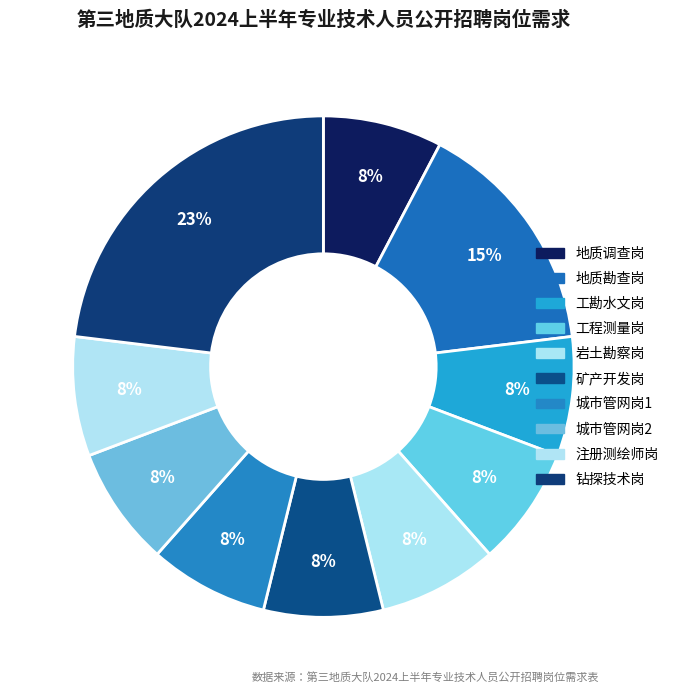

Rank the categories by value from lowest to highest.

地质调查岗, 工勘水文岗, 工程测量岗, 岩土勘察岗, 矿产开发岗, 城市管网岗1, 城市管网岗2, 注册测绘师岗, 地质勘查岗, 钻探技术岗